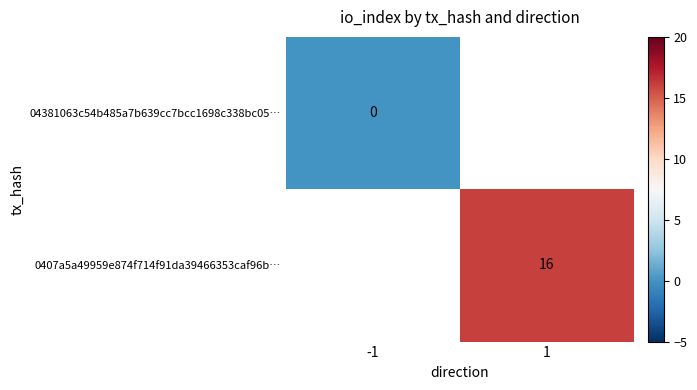

True or false: 0407a5a49959e874f714f91da39466353caf96b… has a value of 22 at 1.

False